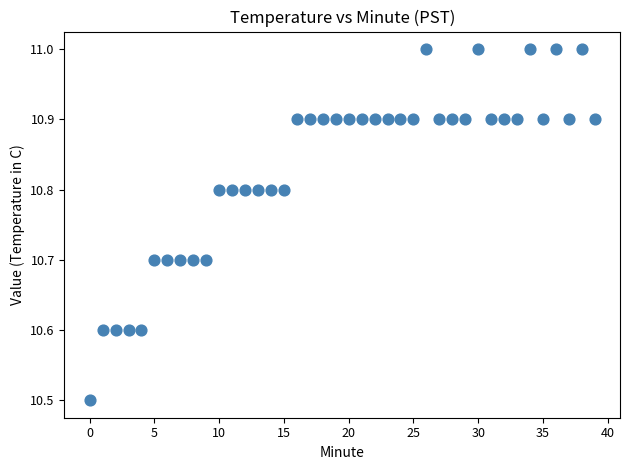

What Y value in the scatter plot is closest to 10?

10.5